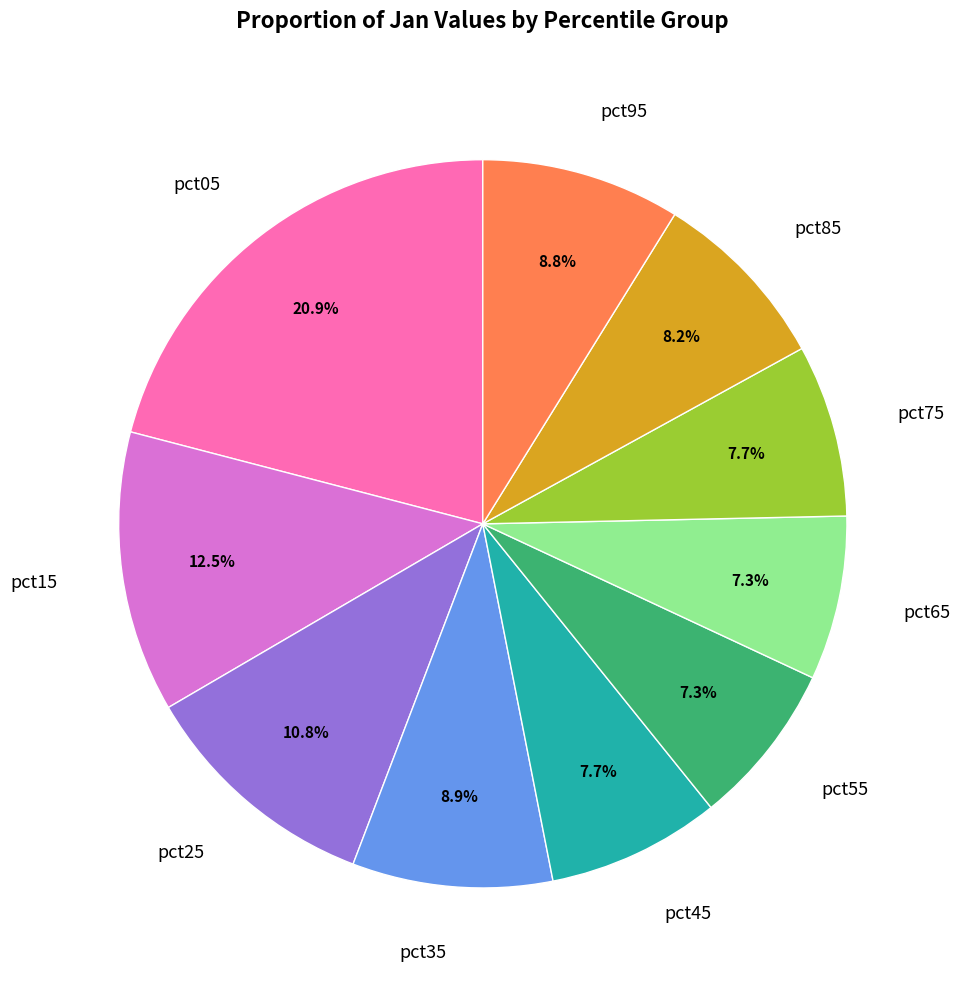

What percentage is the pct05 slice, to the nearest percent?

21%